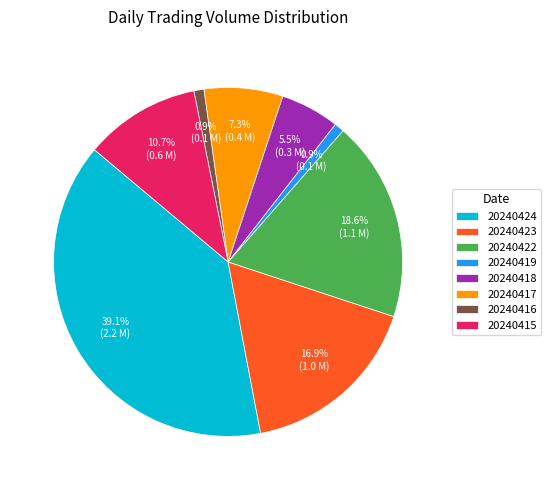

Between 20240416 and 20240415, which is larger?

20240415